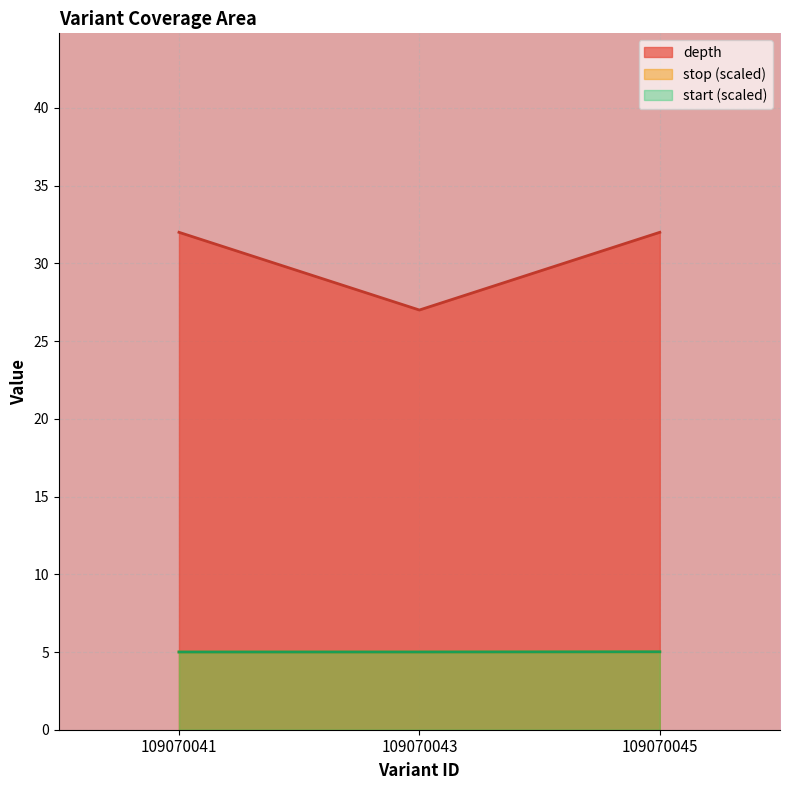

What is the sum of the stop values at 109070045 and 109070043?

10.0